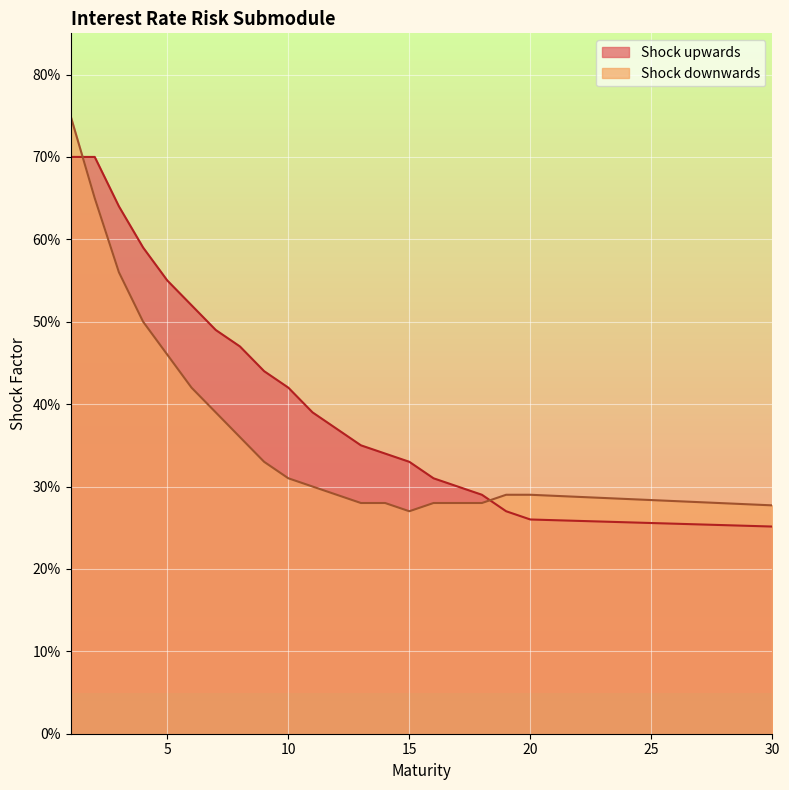

How many series are shown in this chart?

2